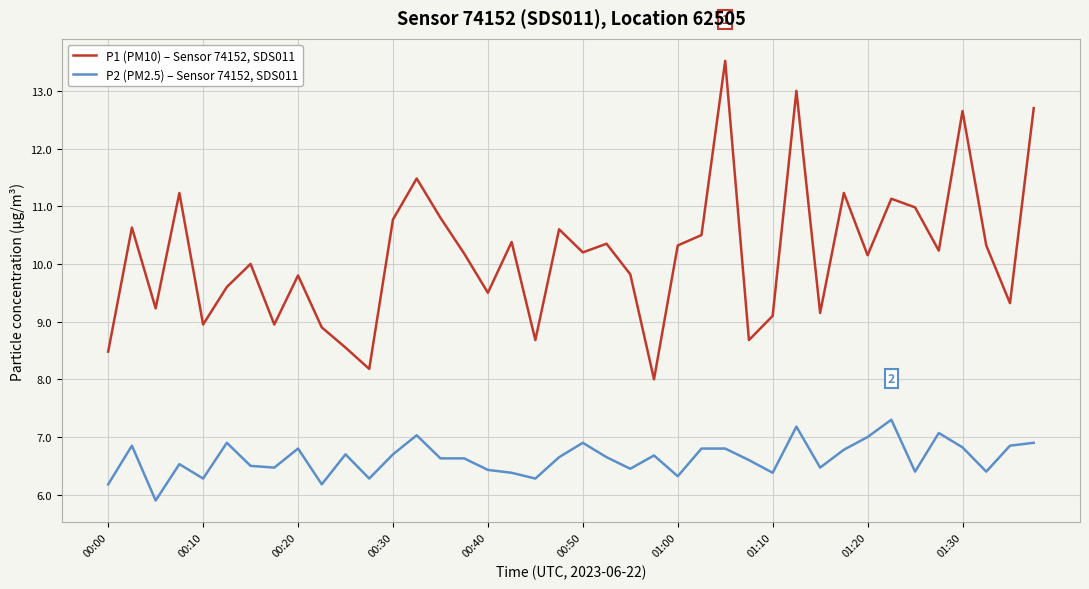

What is the lowest value of the P2 (PM2.5) – Sensor 74152, SDS011 series?

5.9